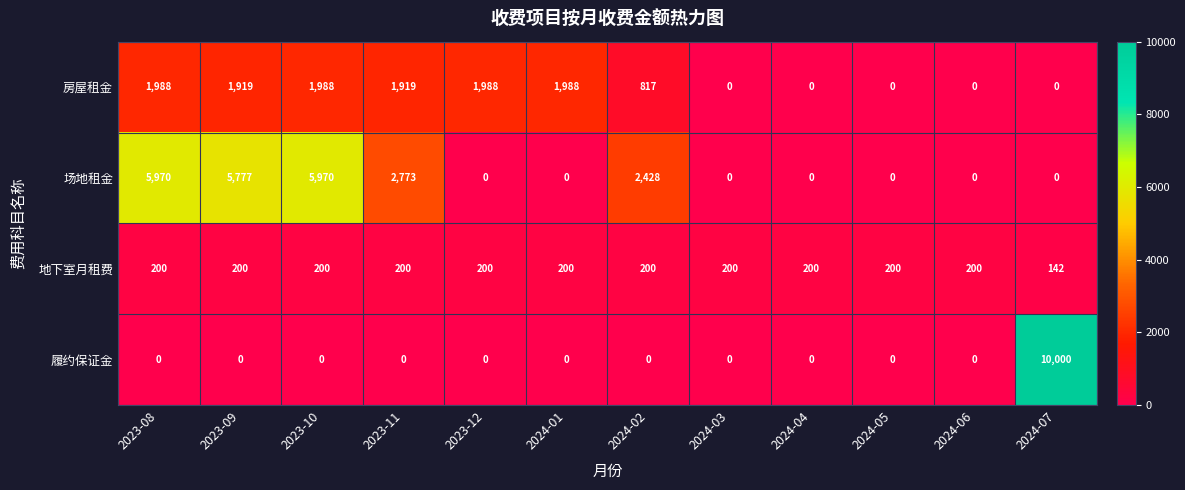

The value of 房屋租金 at 2024-01 is 2824. True or false?

False